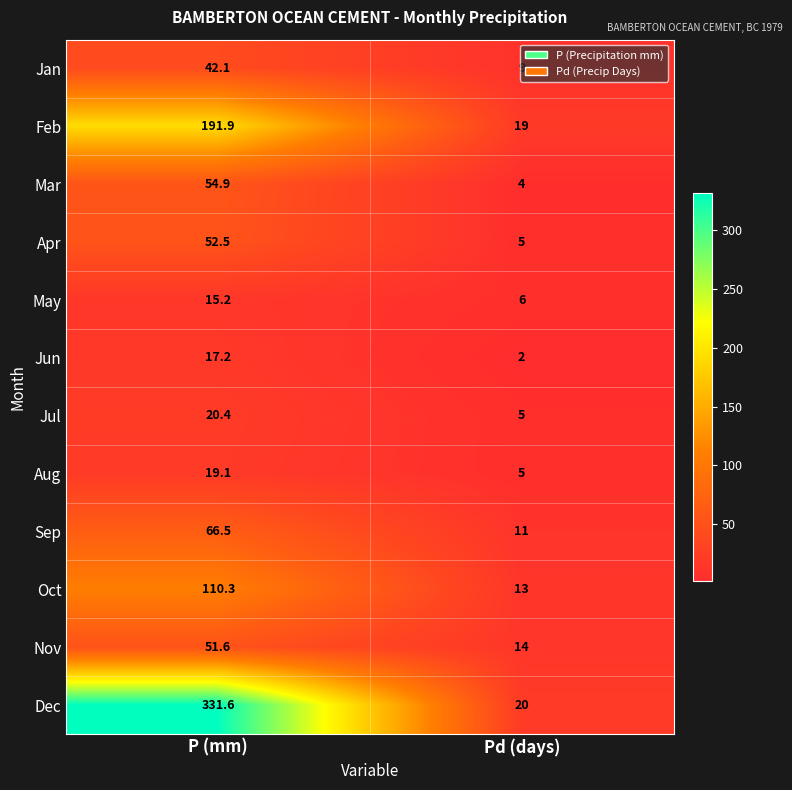

List the labels in order of Jun value, smallest first.

Pd (days), P (mm)